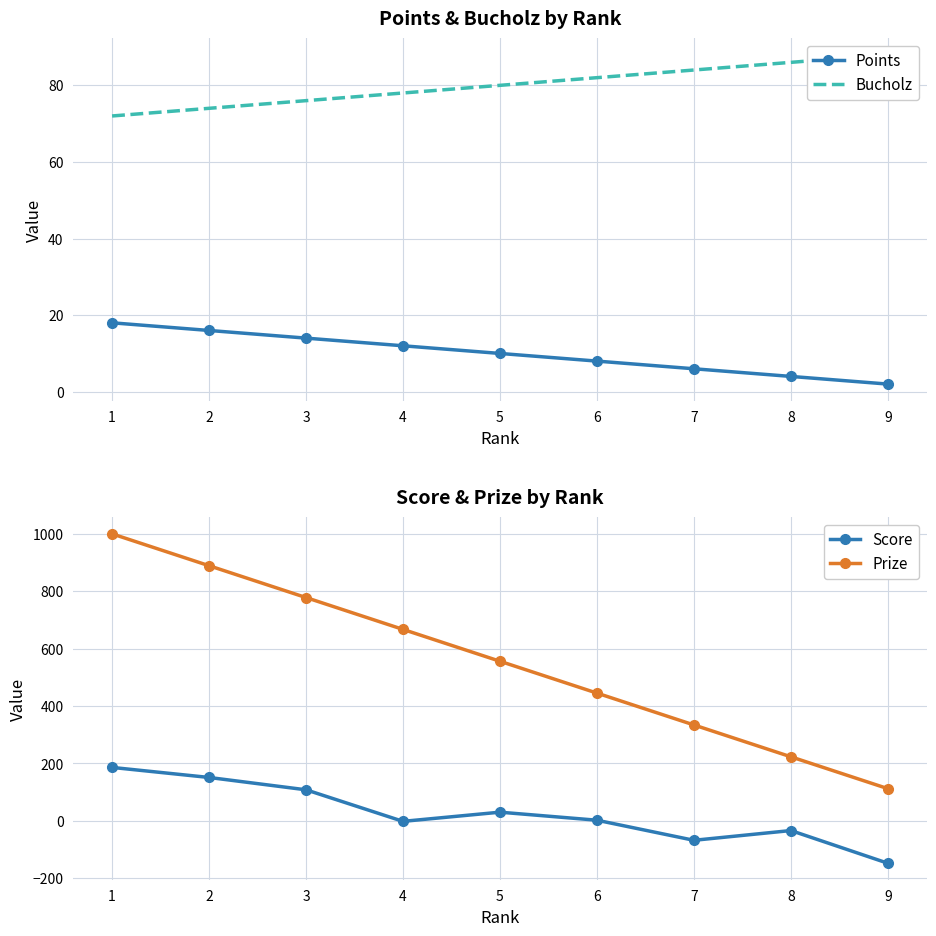

True or false: Score and Bucholz cross at least once.

True